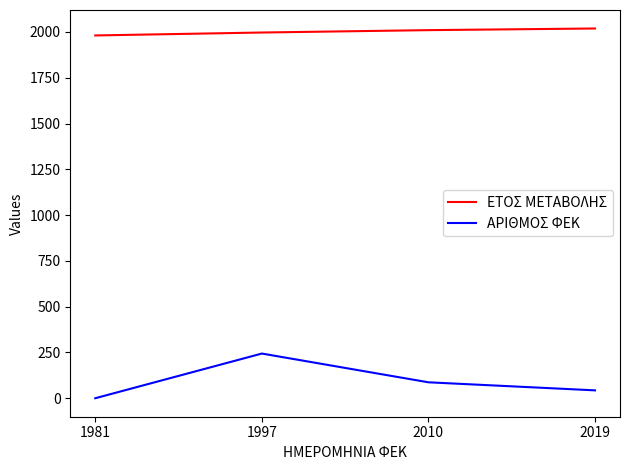

The value of ΕΤΟΣ ΜΕΤΑΒΟΛΗΣ at 2010 is 3510. True or false?

False